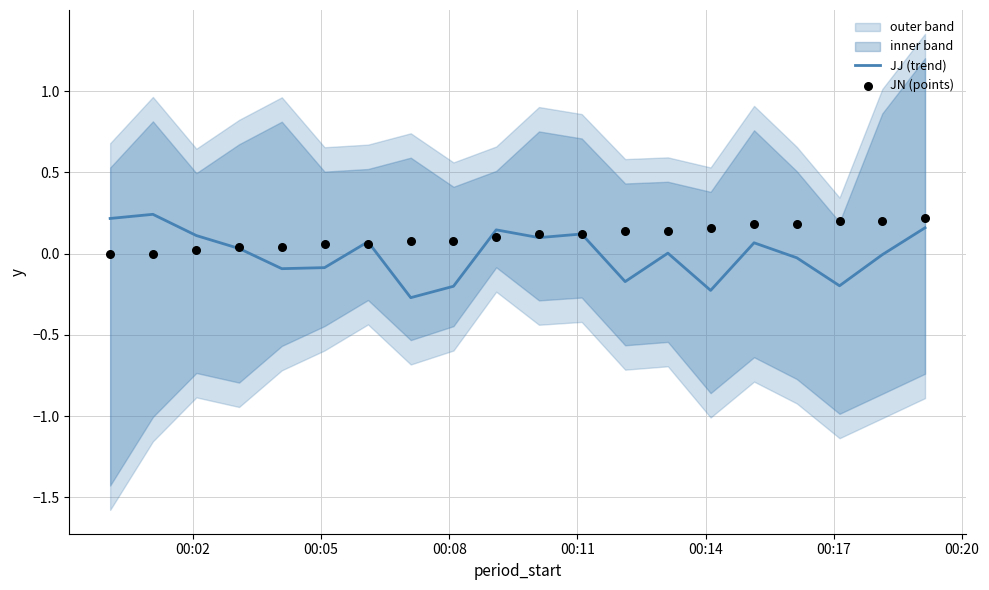

Which series has the largest Y range (max minus min)?

JJ (trend)